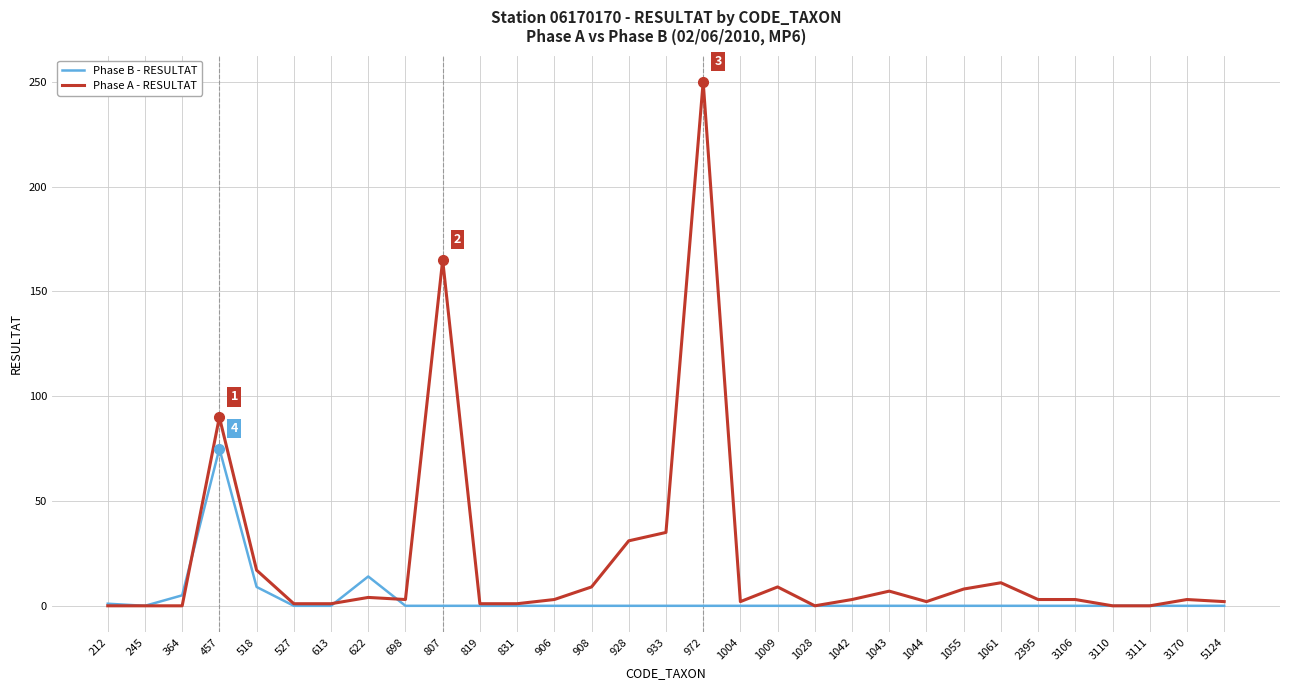

Between 457 and 1009, which series saw the biggest shift?

Phase A - RESULTAT